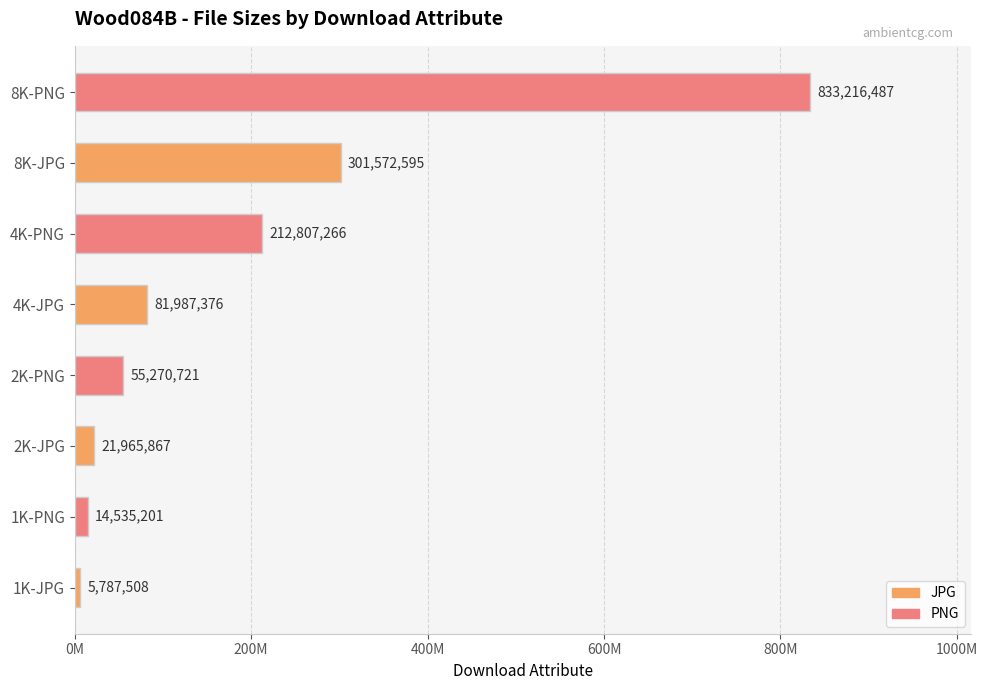

List the labels in order of value, smallest first.

1K-JPG, 1K-PNG, 2K-JPG, 2K-PNG, 4K-JPG, 4K-PNG, 8K-JPG, 8K-PNG